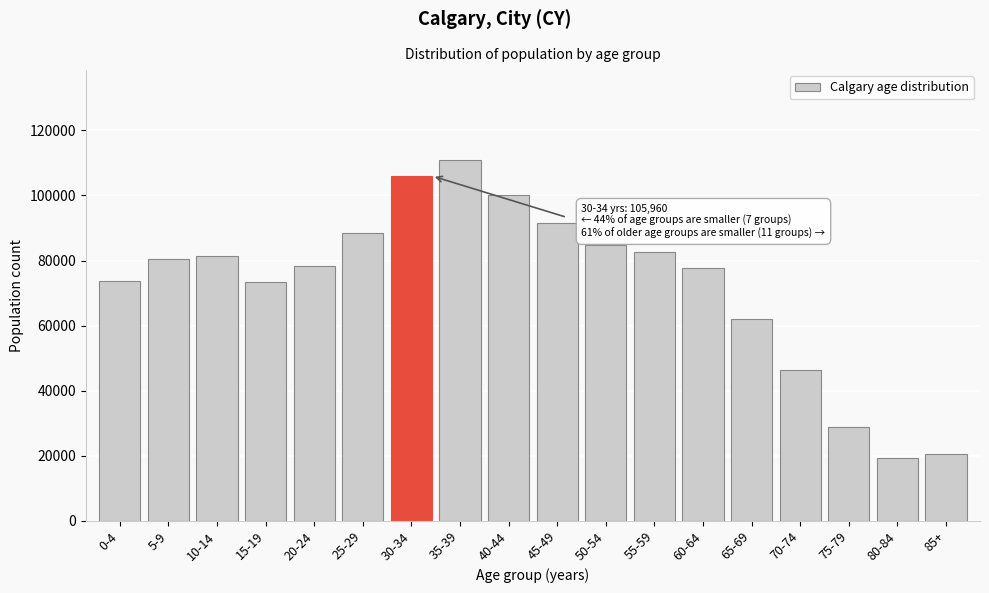

What is the minimum value shown in the chart?

19405